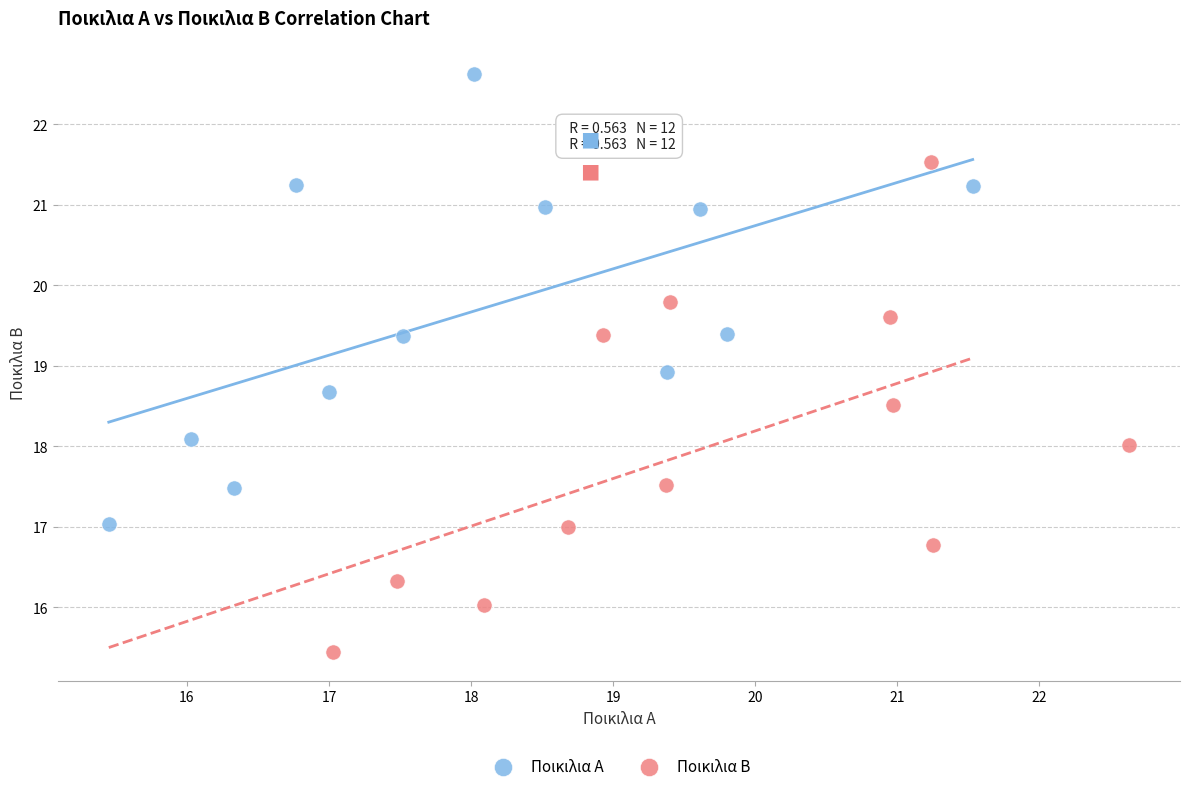

Which series contains the lowest Y value?

Ποικιλια Β